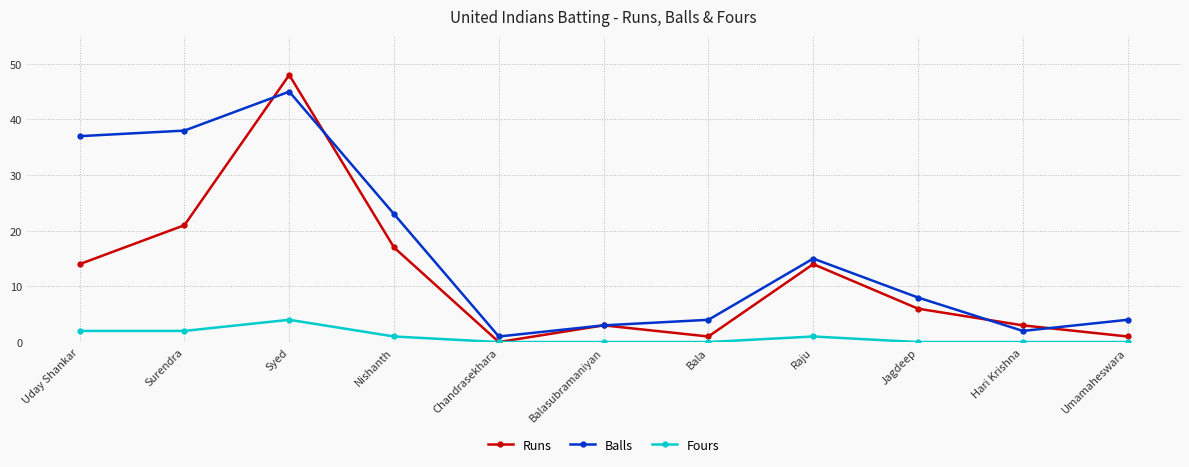

List the series in order of their overall mean, lowest first.

Fours, Runs, Balls